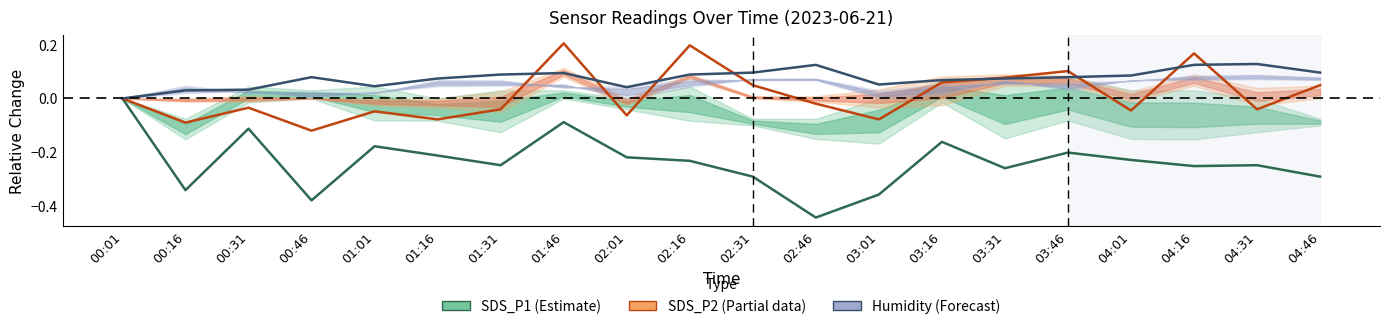

True or false: SDS_P1 (Estimate) has more than 0 points higher than both neighbors.

True